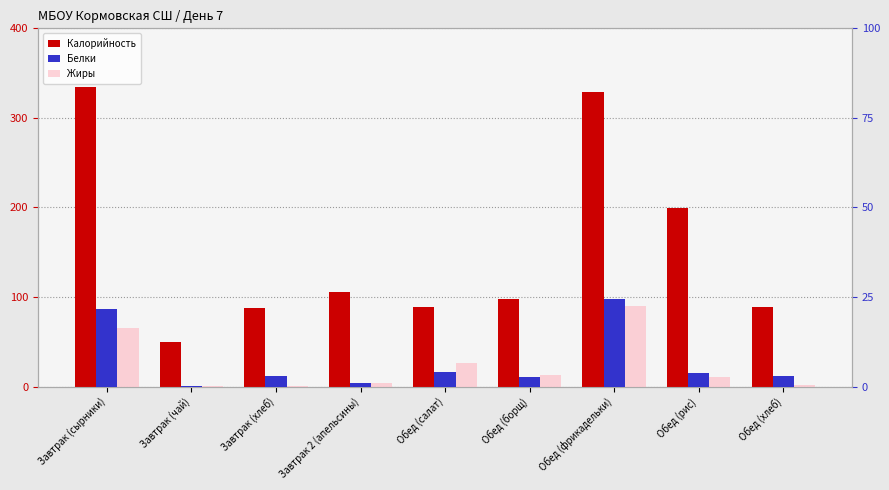

How many bars are there in total?

27